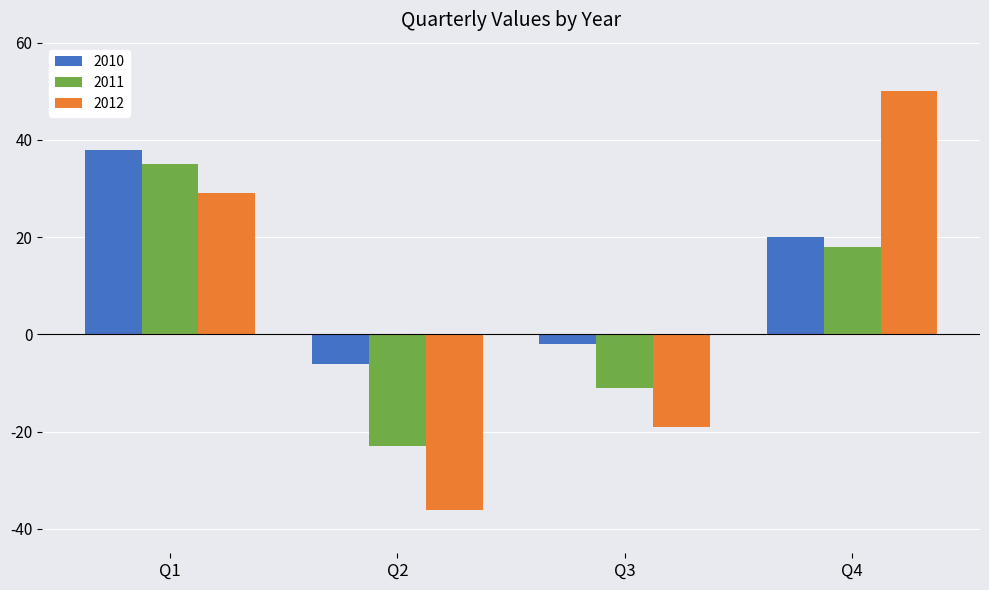

Count the 2012 values in the range -19 to 50.

3